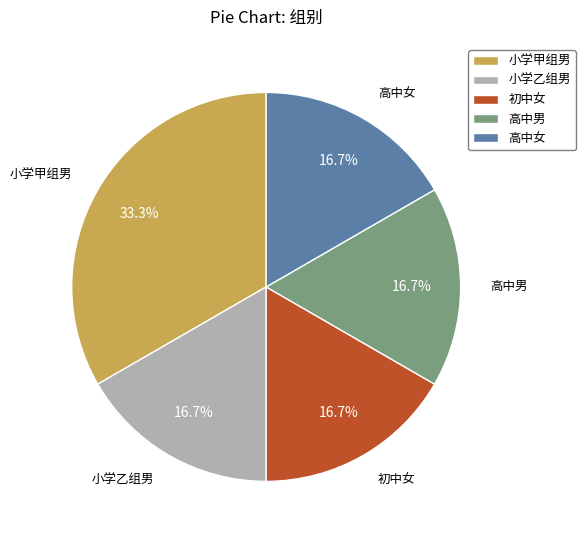

What is the ratio of the value at 高中男 to the value at 初中女?

1.0